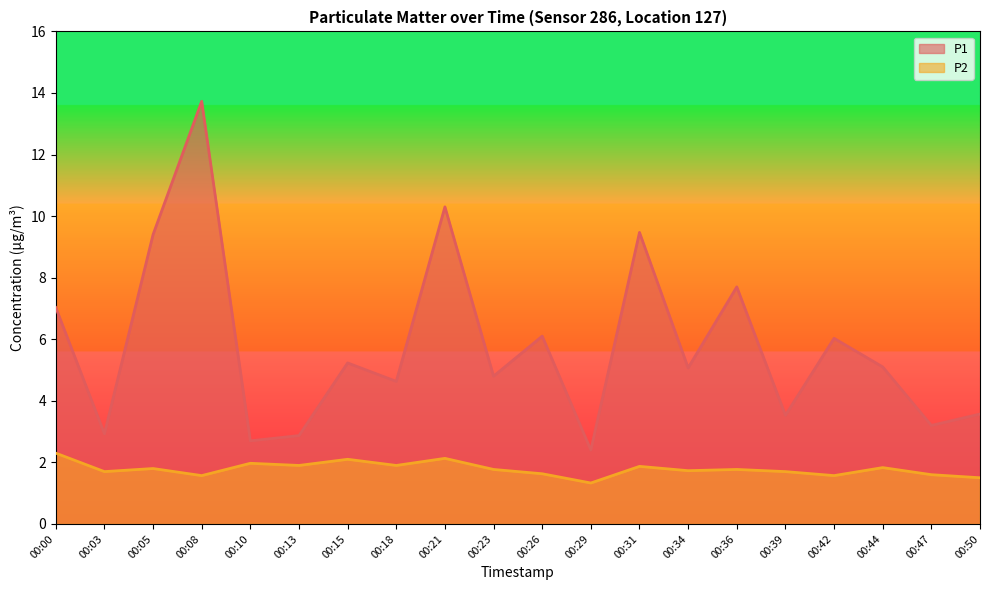

What is the value of the P2 point at the 20th from the left?

1.5